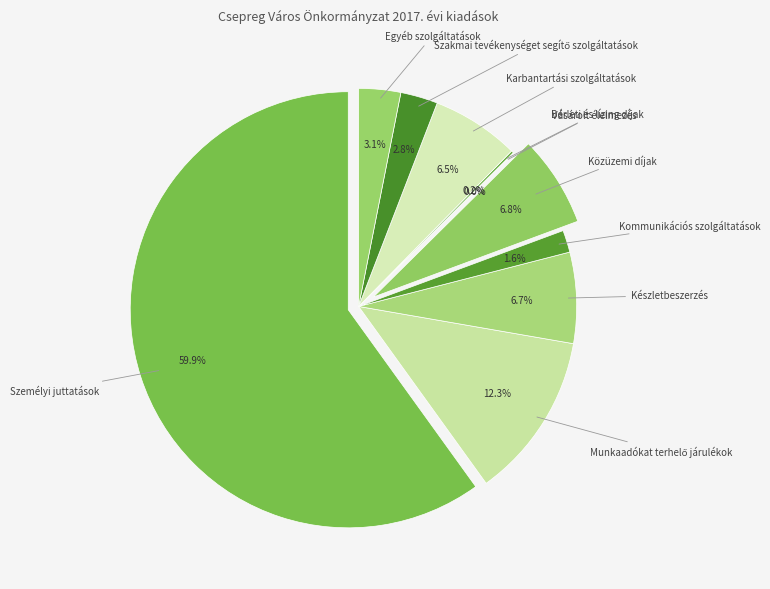

What is the change in value from Kommunikációs szolgáltatások to Karbantartási szolgáltatások?

+15308458